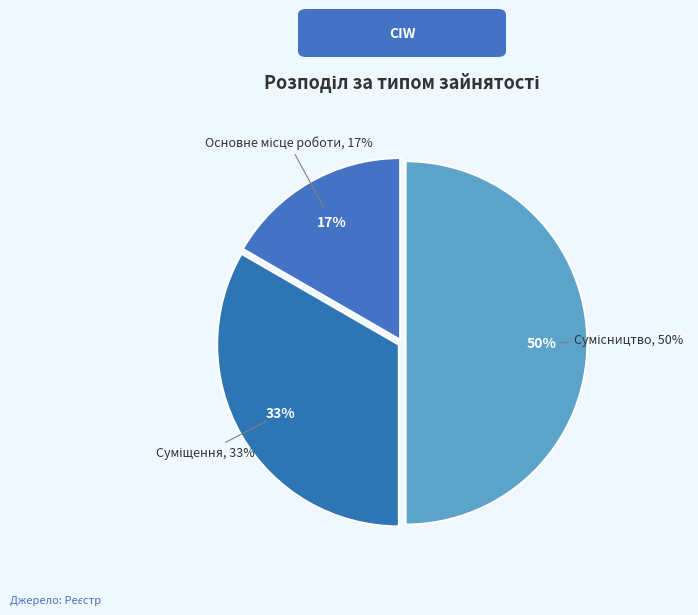

Rank the categories by value from highest to lowest.

Сумісництво, Суміщення, Основне місце роботи